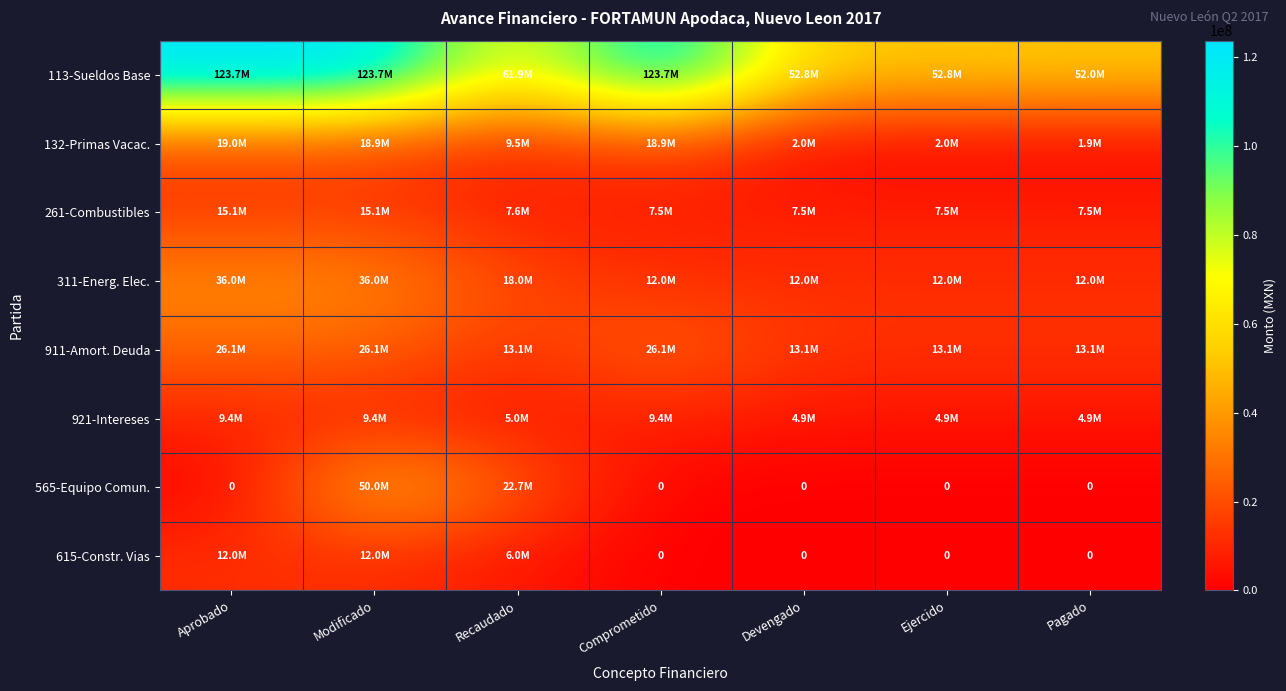

Which series has the largest total across all categories?

113-Sueldos Base